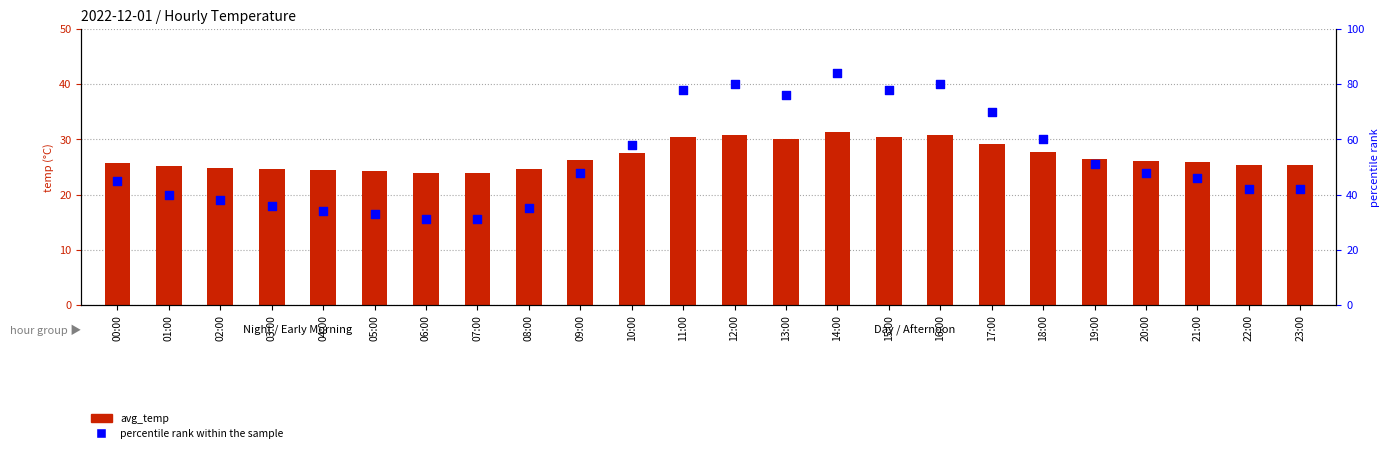

Which series contains the lowest Y value?

avg_temp